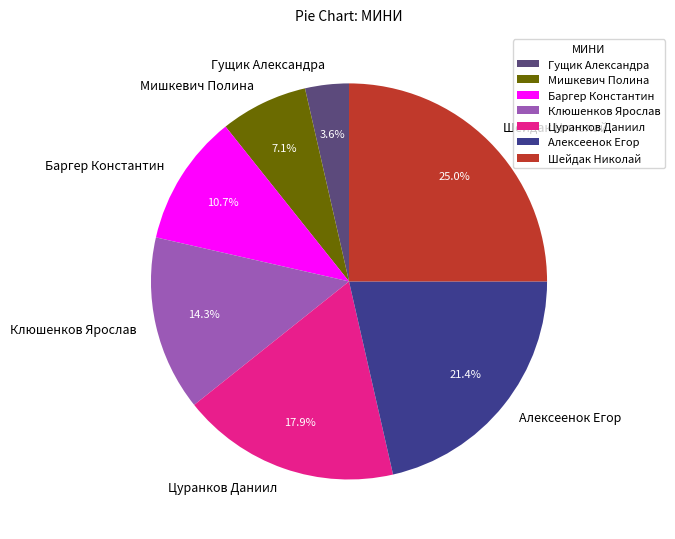

Which has a higher value, Мишкевич Полина or Шейдак Николай?

Шейдак Николай